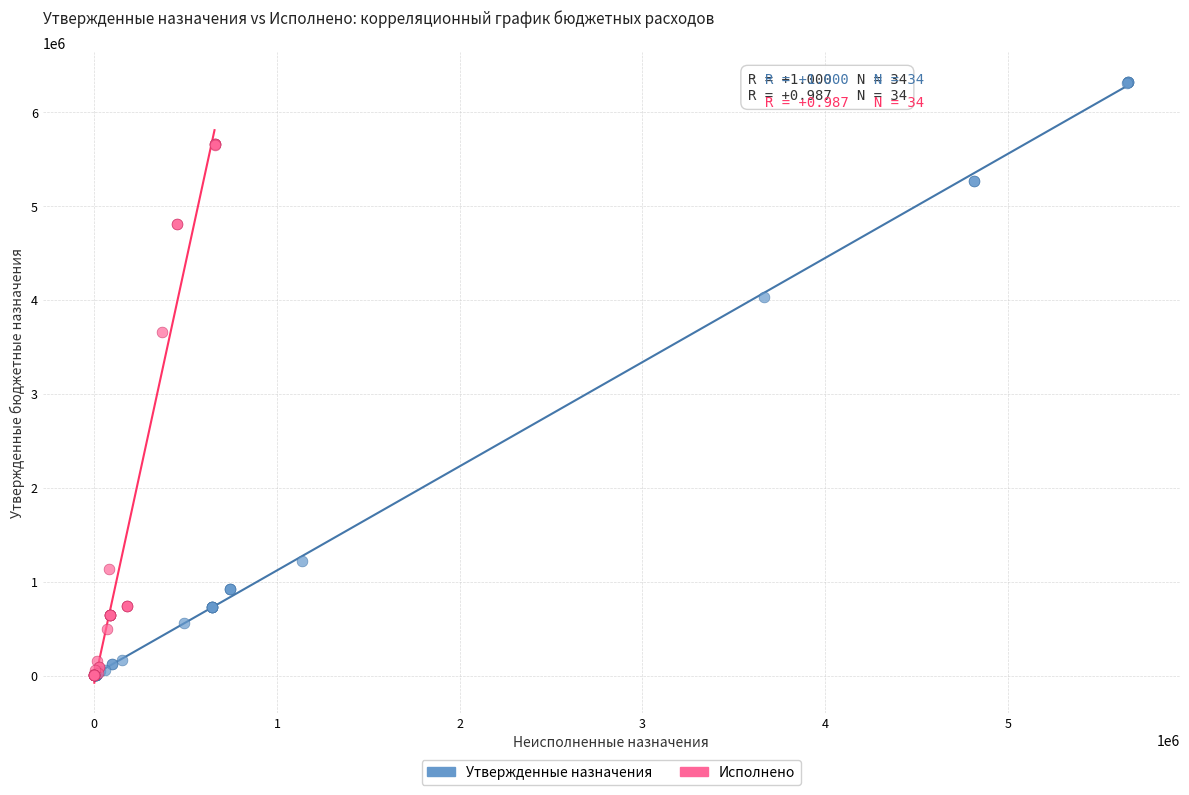

Which series contains the highest Y value?

Утвержденные назначения